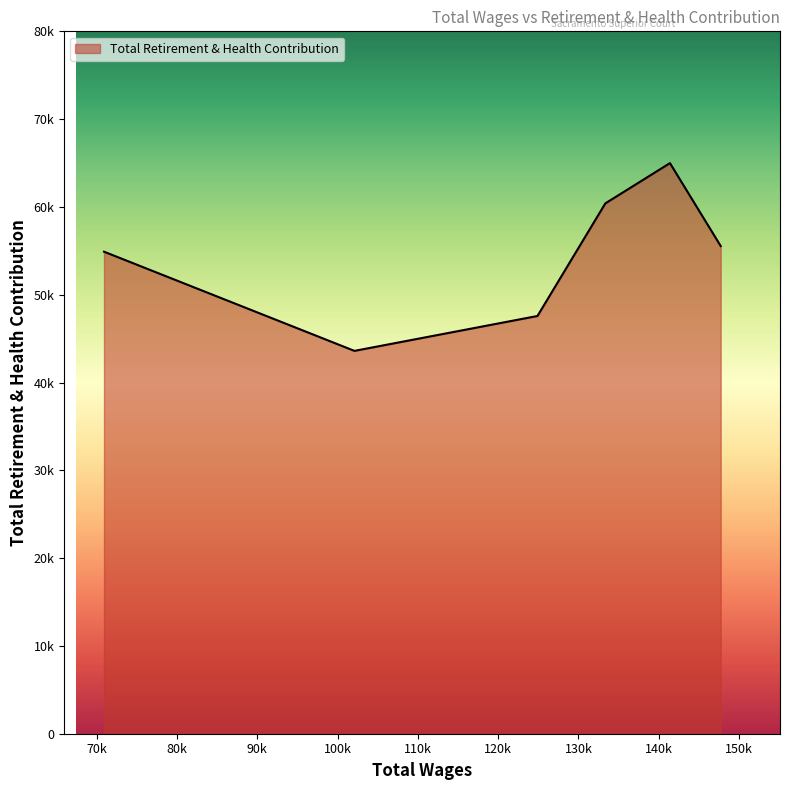

Does the chart display data point markers on the line(s)?

No